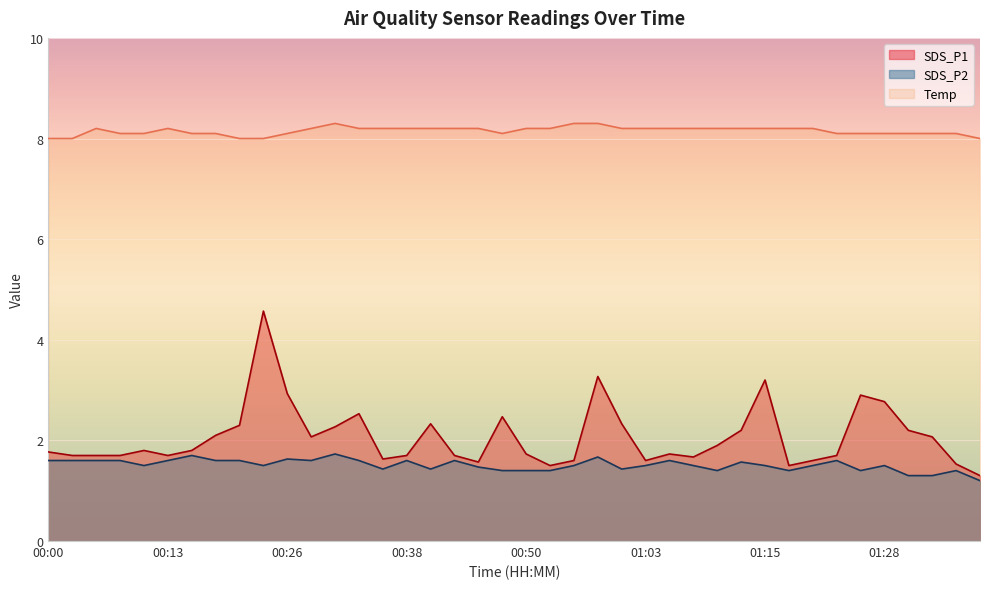

Reading right to left, extract all data points from this chart.

SDS_P1: 01:38=1.3	01:36=1.5	01:33=2.1	01:31=2.2	01:28=2.8	01:25=2.9	01:23=1.7	01:20=1.6	01:18=1.5	01:15=3.2	01:13=2.2	01:10=1.9	01:08=1.7	01:05=1.7	01:03=1.6	01:00=2.3	00:58=3.3	00:55=1.6	00:53=1.5	00:50=1.7	00:48=2.5	00:45=1.6	00:43=1.7	00:41=2.3	00:38=1.7	00:36=1.6	00:33=2.5	00:31=2.3	00:28=2.1	00:26=2.9	00:23=4.6	00:21=2.3	00:18=2.1	00:16=1.8	00:13=1.7	00:10=1.8	00:08=1.7	00:05=1.7	00:03=1.7	00:00=1.8
SDS_P2: 01:38=1.2	01:36=1.4	01:33=1.3	01:31=1.3	01:28=1.5	01:25=1.4	01:23=1.6	01:20=1.5	01:18=1.4	01:15=1.5	01:13=1.6	01:10=1.4	01:08=1.5	01:05=1.6	01:03=1.5	01:00=1.4	00:58=1.7	00:55=1.5	00:53=1.4	00:50=1.4	00:48=1.4	00:45=1.5	00:43=1.6	00:41=1.4	00:38=1.6	00:36=1.4	00:33=1.6	00:31=1.7	00:28=1.6	00:26=1.6	00:23=1.5	00:21=1.6	00:18=1.6	00:16=1.7	00:13=1.6	00:10=1.5	00:08=1.6	00:05=1.6	00:03=1.6	00:00=1.6
Temp: 01:38=8.0	01:36=8.1	01:33=8.1	01:31=8.1	01:28=8.1	01:25=8.1	01:23=8.1	01:20=8.2	01:18=8.2	01:15=8.2	01:13=8.2	01:10=8.2	01:08=8.2	01:05=8.2	01:03=8.2	01:00=8.2	00:58=8.3	00:55=8.3	00:53=8.2	00:50=8.2	00:48=8.1	00:45=8.2	00:43=8.2	00:41=8.2	00:38=8.2	00:36=8.2	00:33=8.2	00:31=8.3	00:28=8.2	00:26=8.1	00:23=8.0	00:21=8.0	00:18=8.1	00:16=8.1	00:13=8.2	00:10=8.1	00:08=8.1	00:05=8.2	00:03=8.0	00:00=8.0